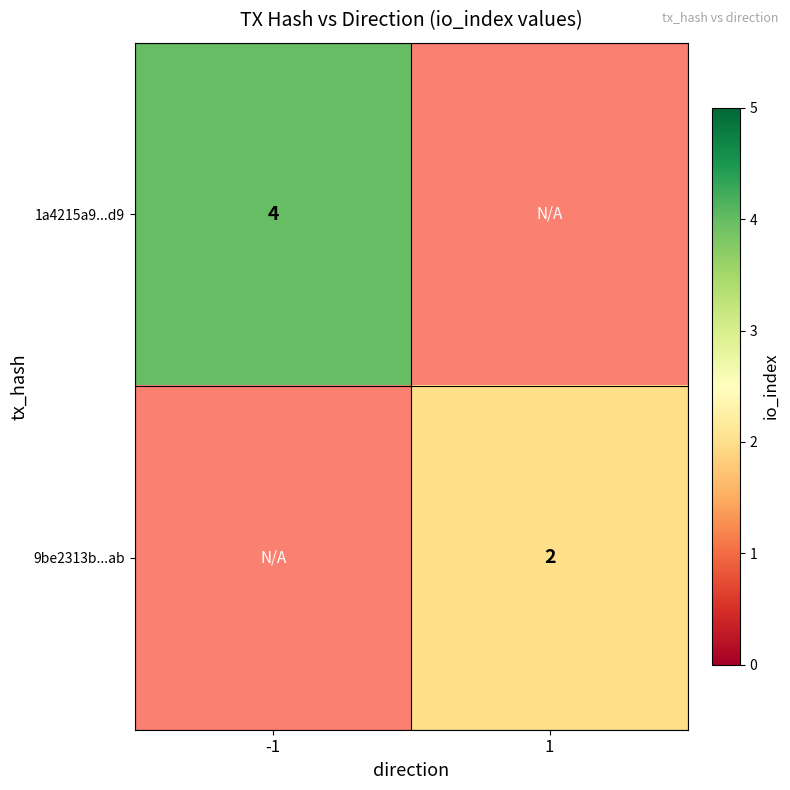

The value of 1a4215a9...d9 at -1 is 4. True or false?

True